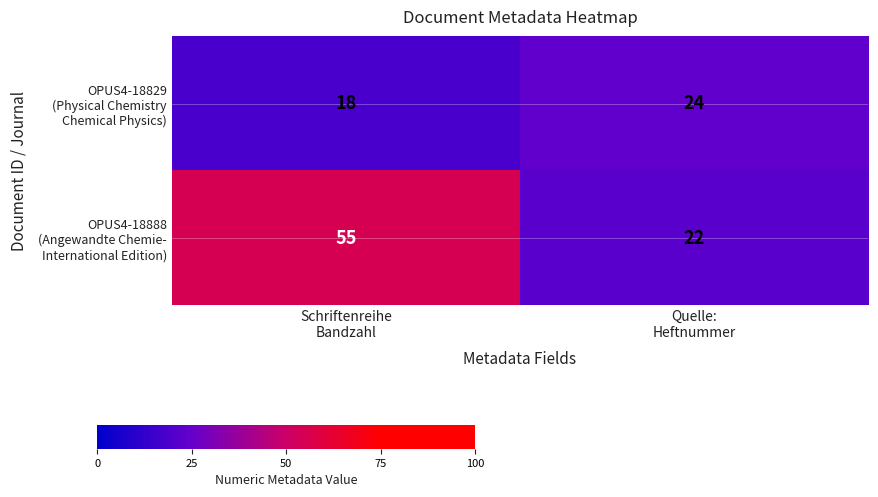

What is the maximum value shown in the chart?

55